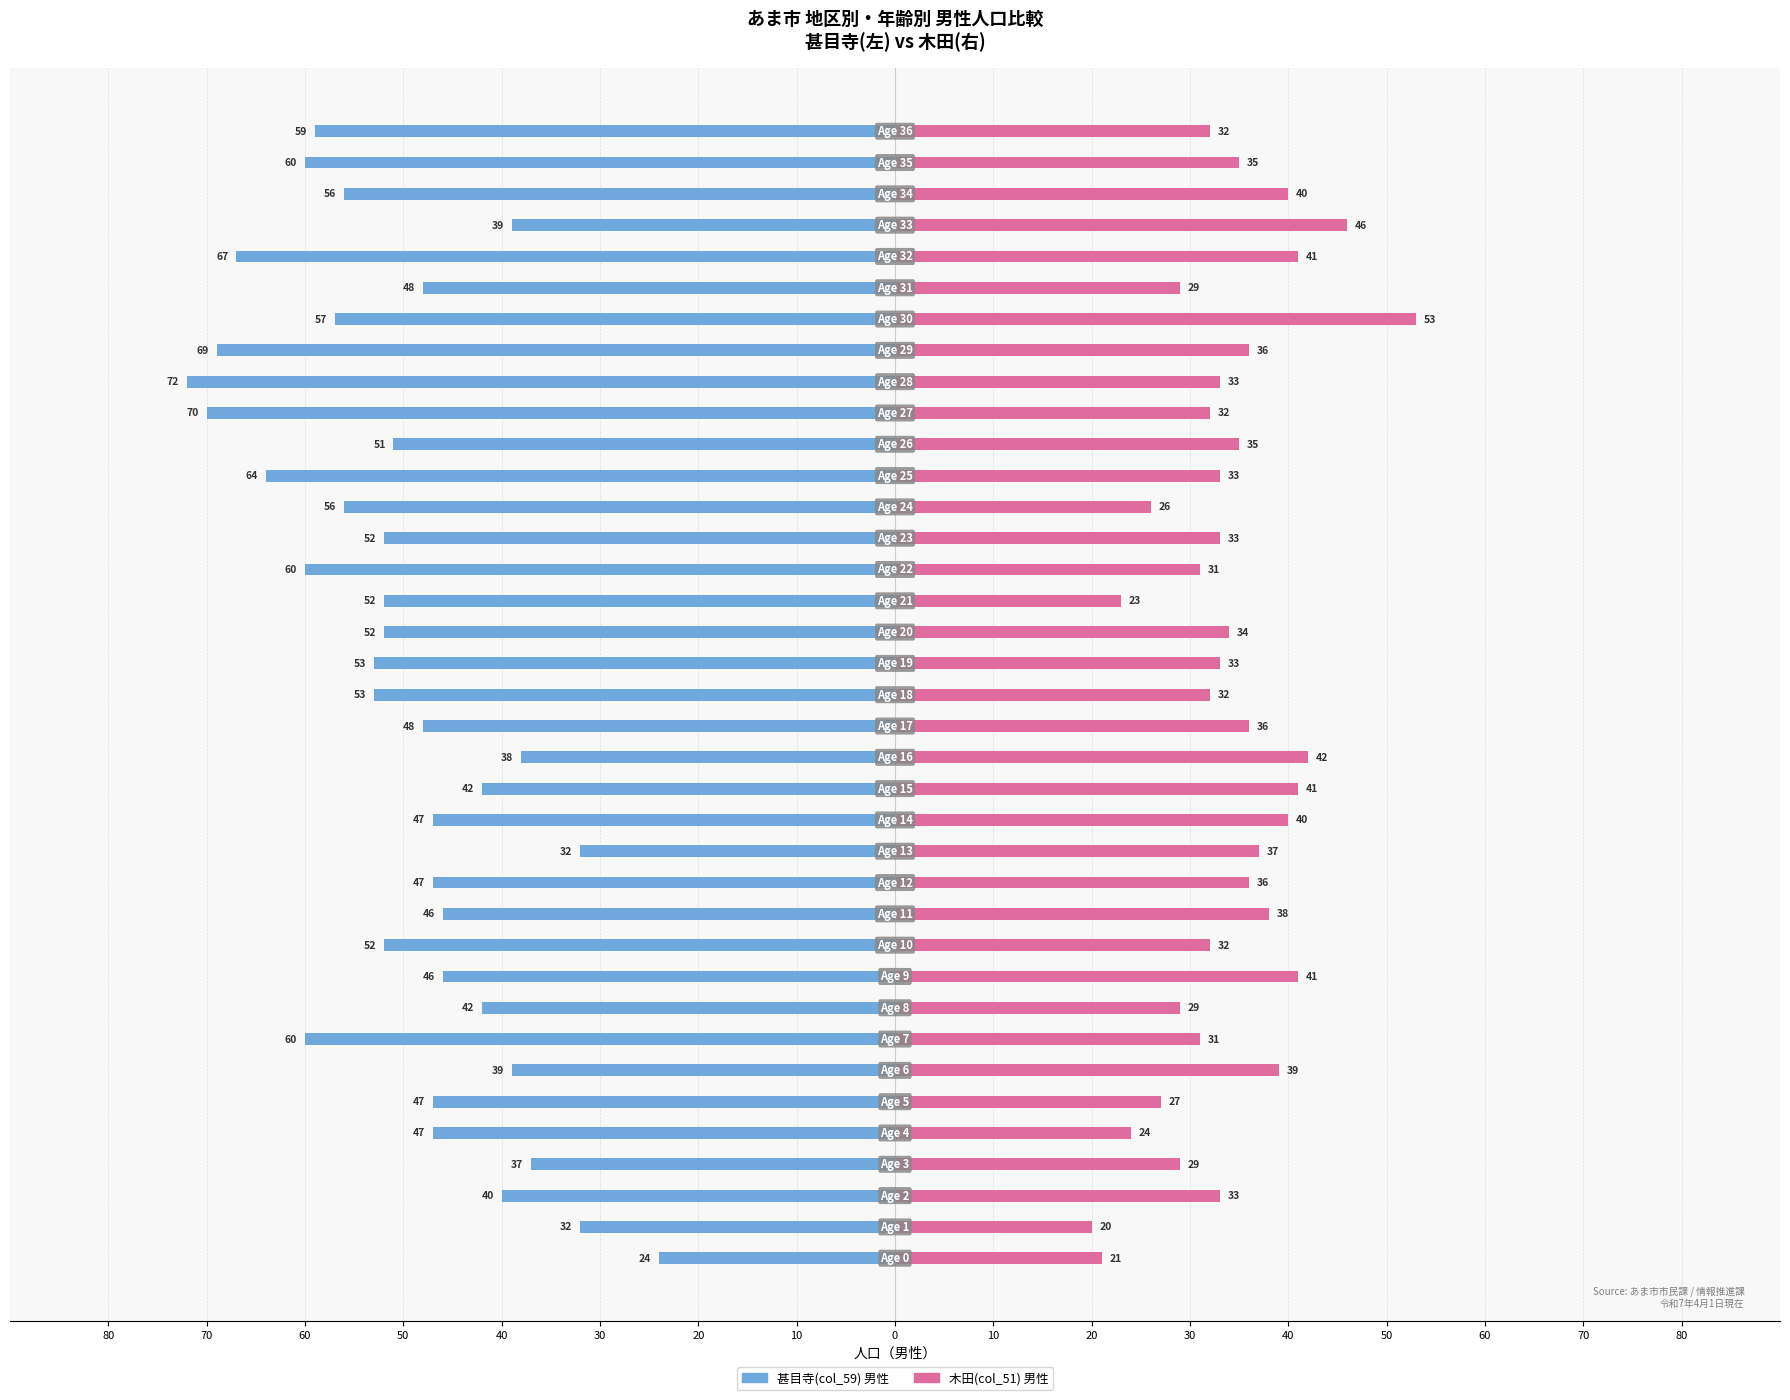

Count the number of data series in this chart.

2